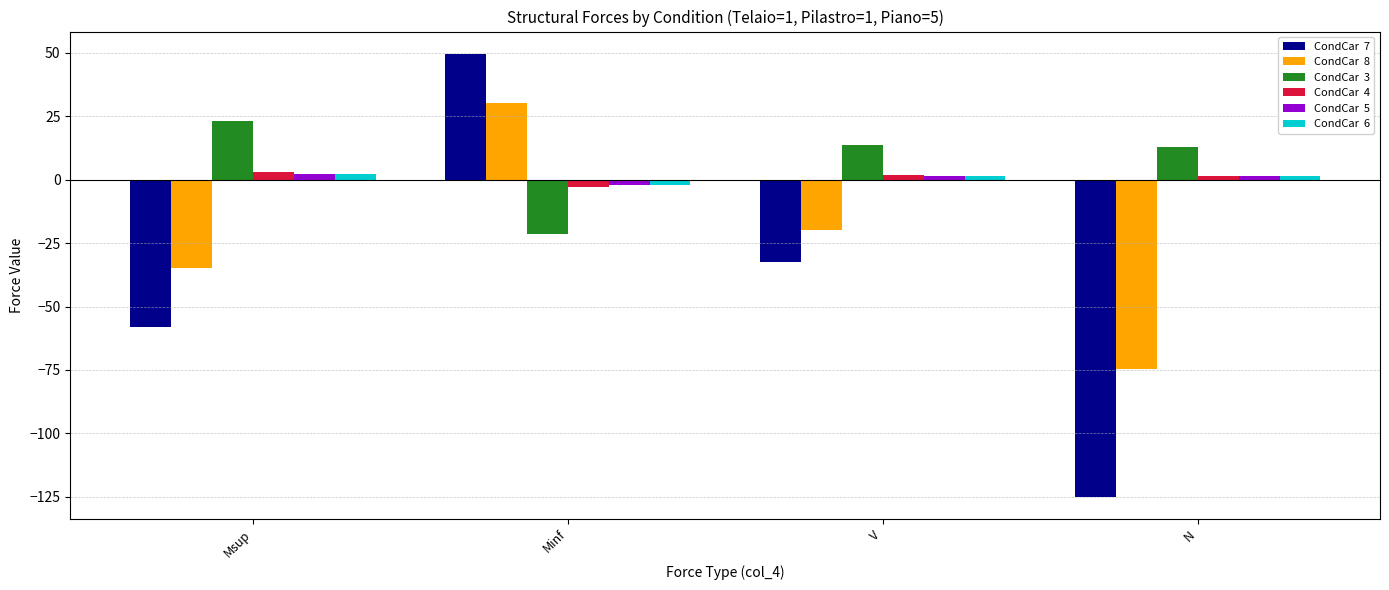

Are the bars horizontal?

No